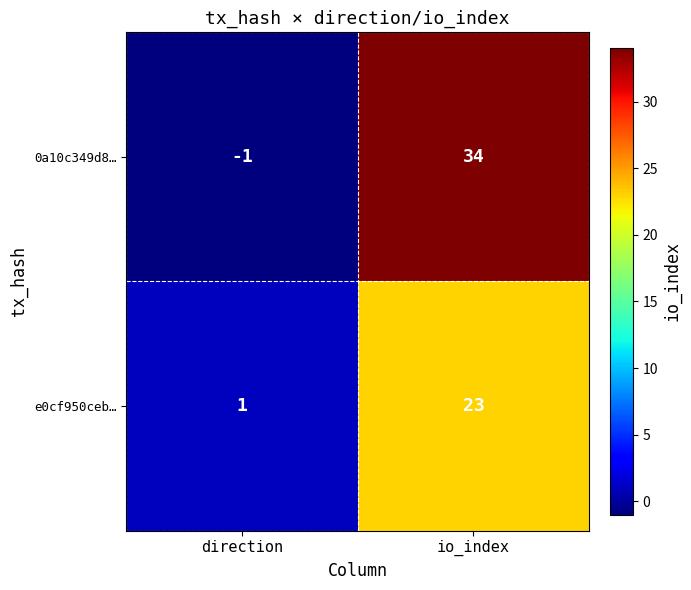

Which series has the largest range (max minus min)?

0a10c349d8…